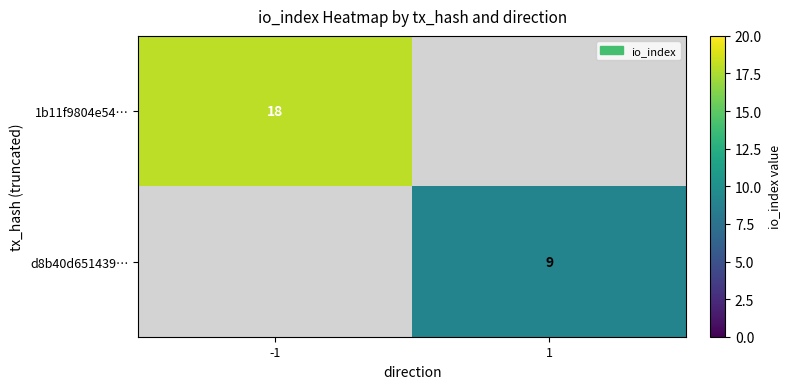

What is the minimum value shown in the chart?

9.0